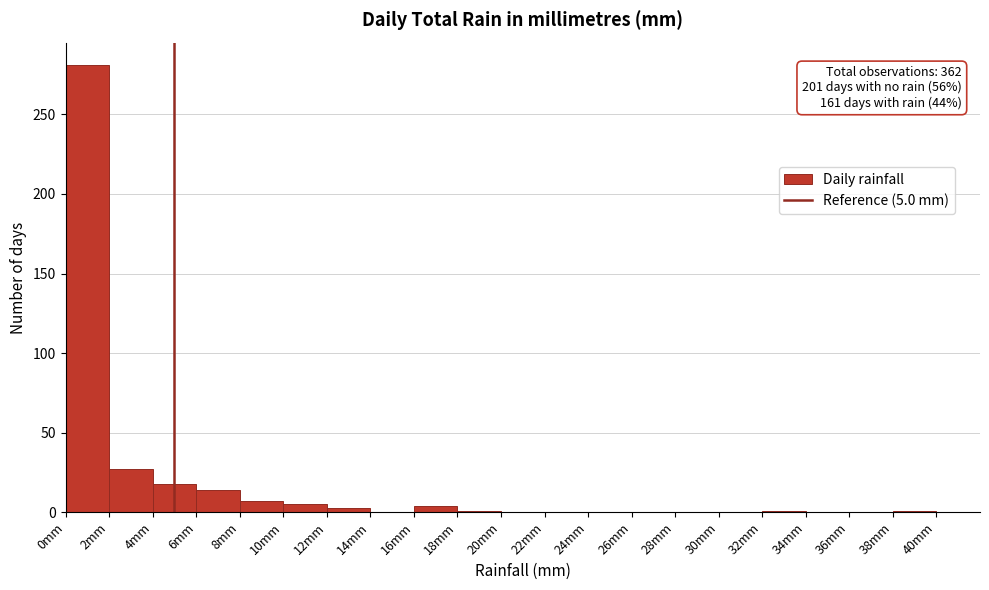

Over which range of the x-axis is the bar tallest?

0 to 2